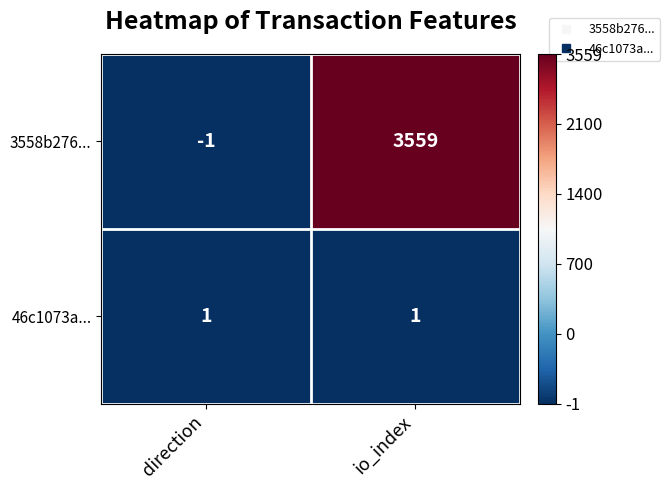

The value of 3558b276... at io_index is 750. True or false?

False